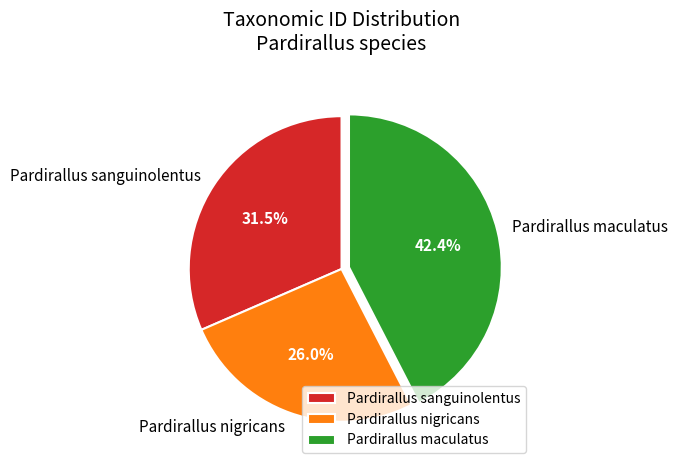

Does Pardirallus maculatus represent more than half of the total?

No